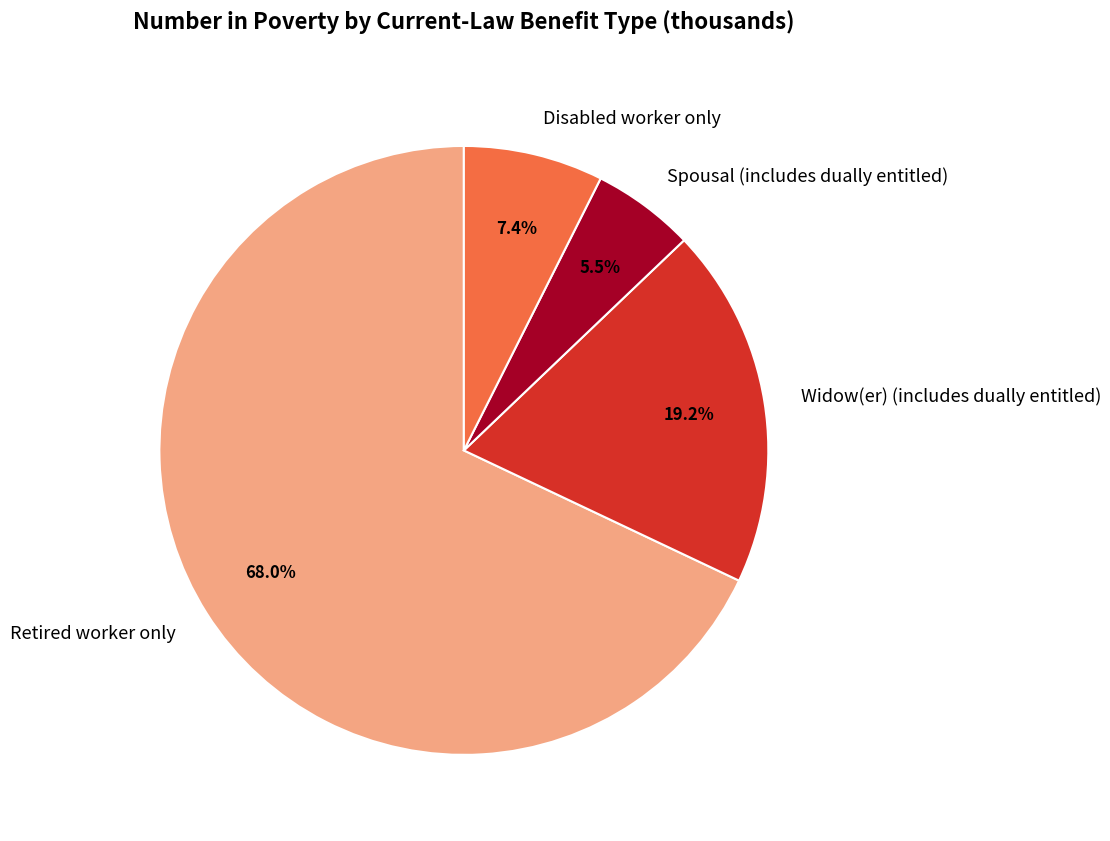

To the nearest percent, what percentage of the pie is Retired worker only?

68%